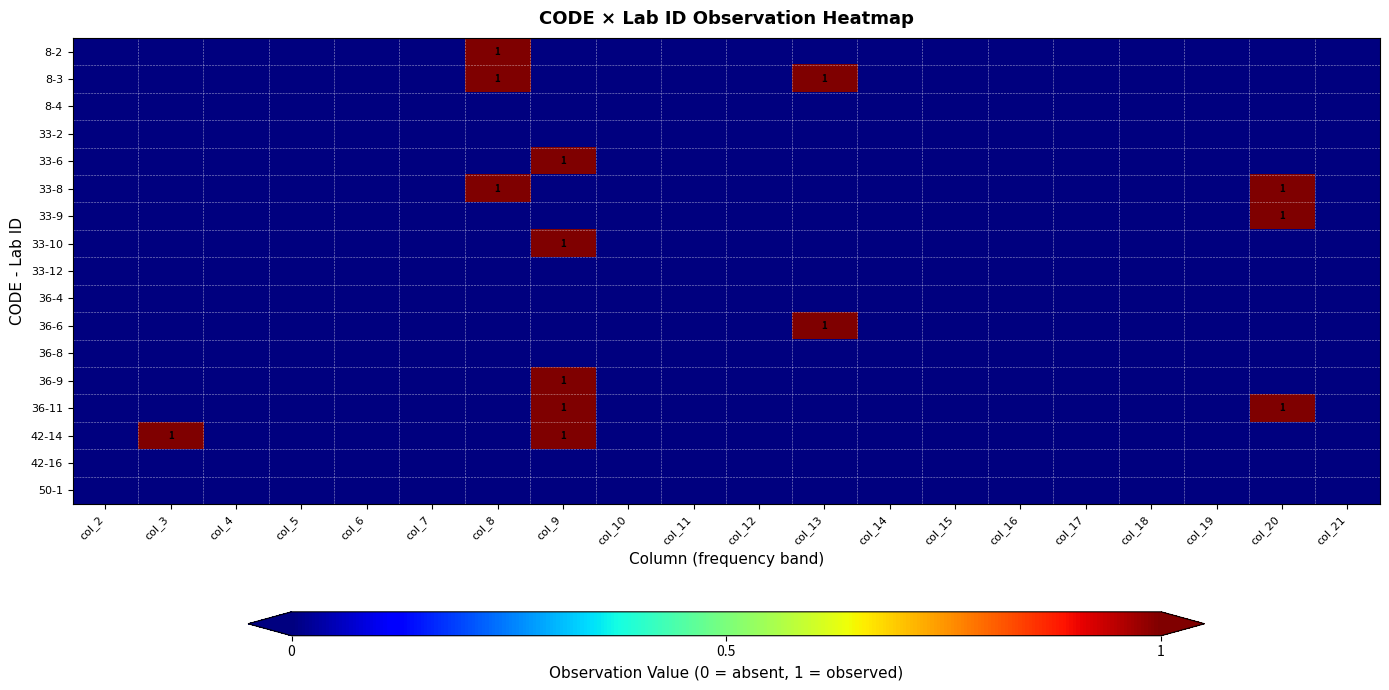

True or false: 8-3 has a value of 1 at col_8.

True